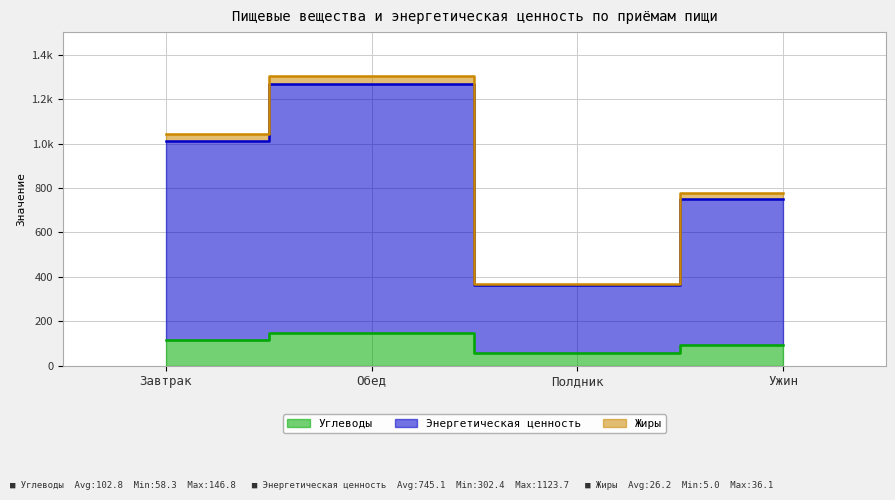

Which series has the largest range (max minus min)?

Энергетическая ценность